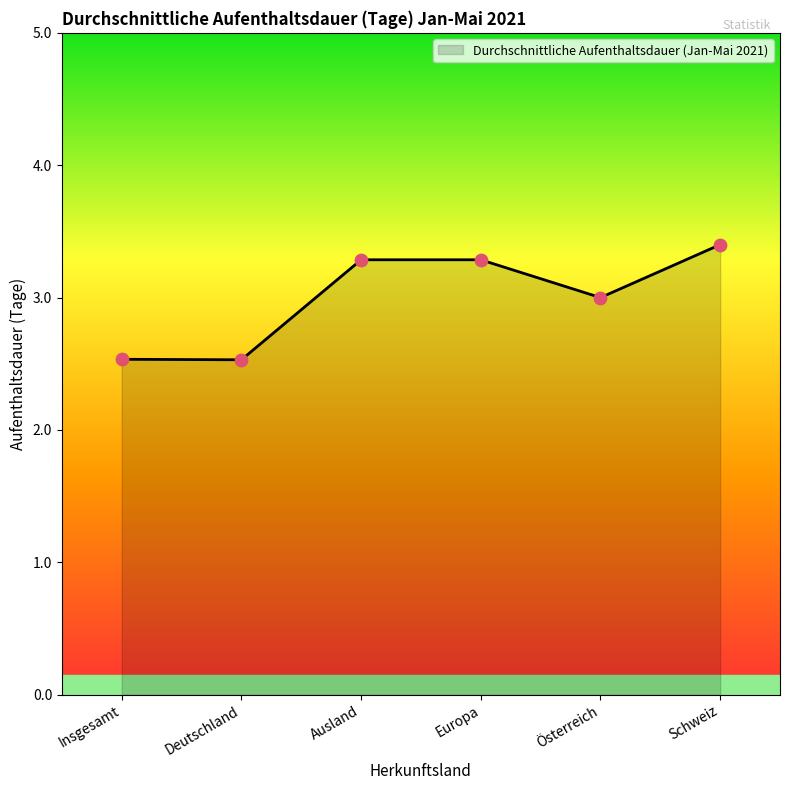

What is the ratio of the value at Ausland to the value at Europa?

1.0